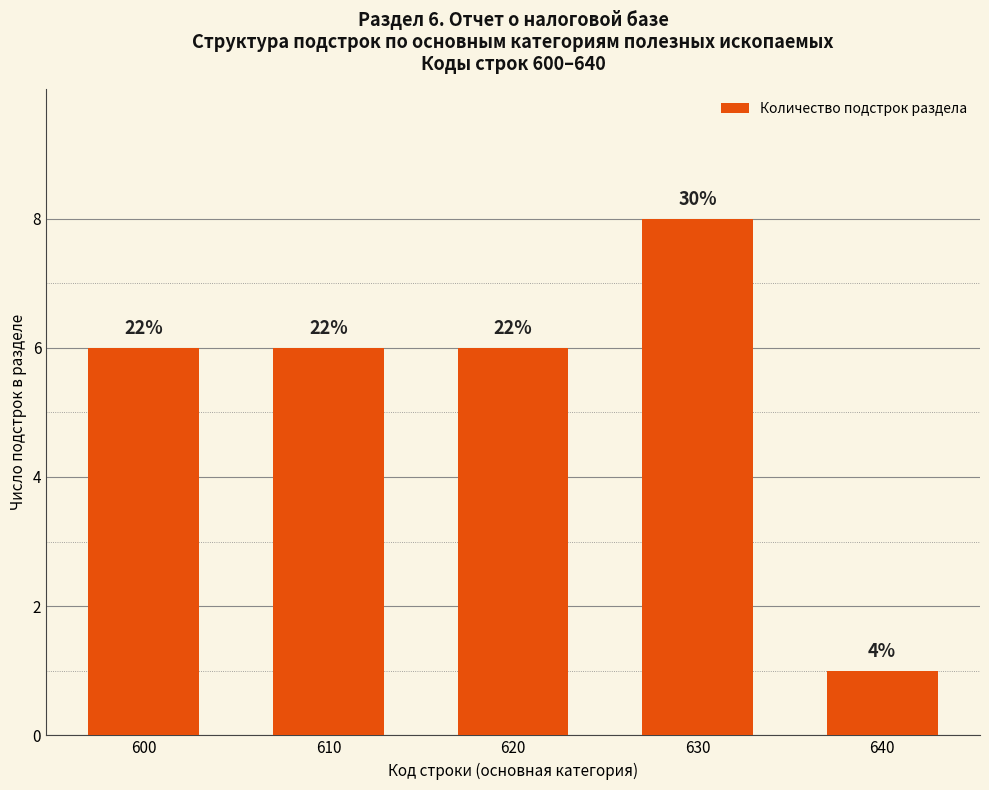

True or false: the data shows 4 at 620.

False